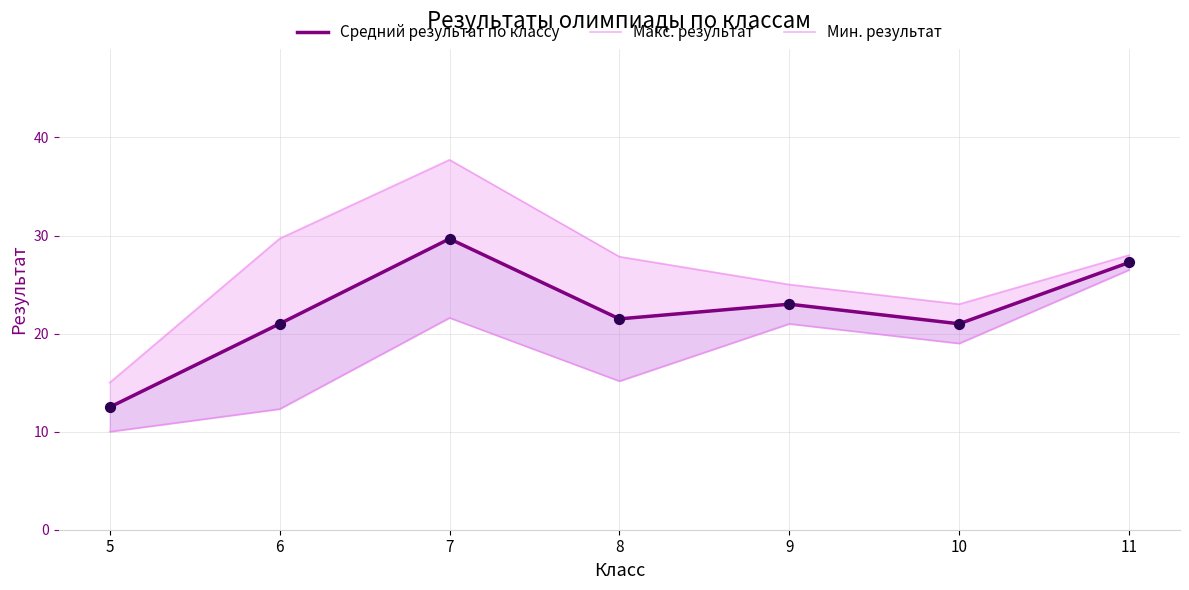

At how many categories does at least one series exceed 15?

6